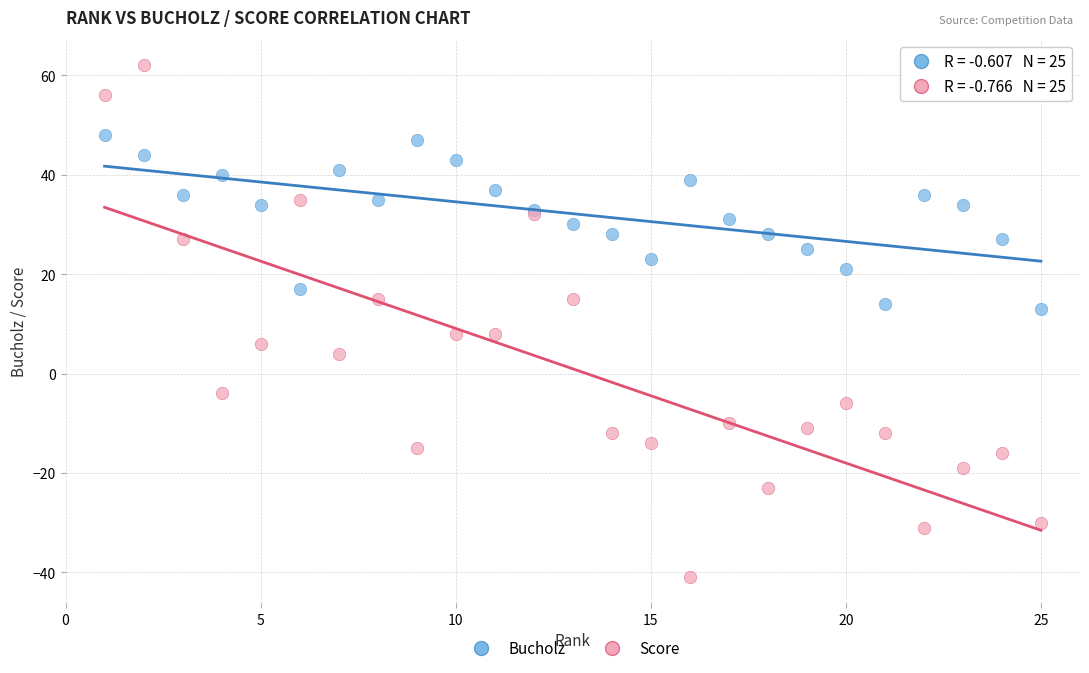

Which series has the largest Y range (max minus min)?

Score